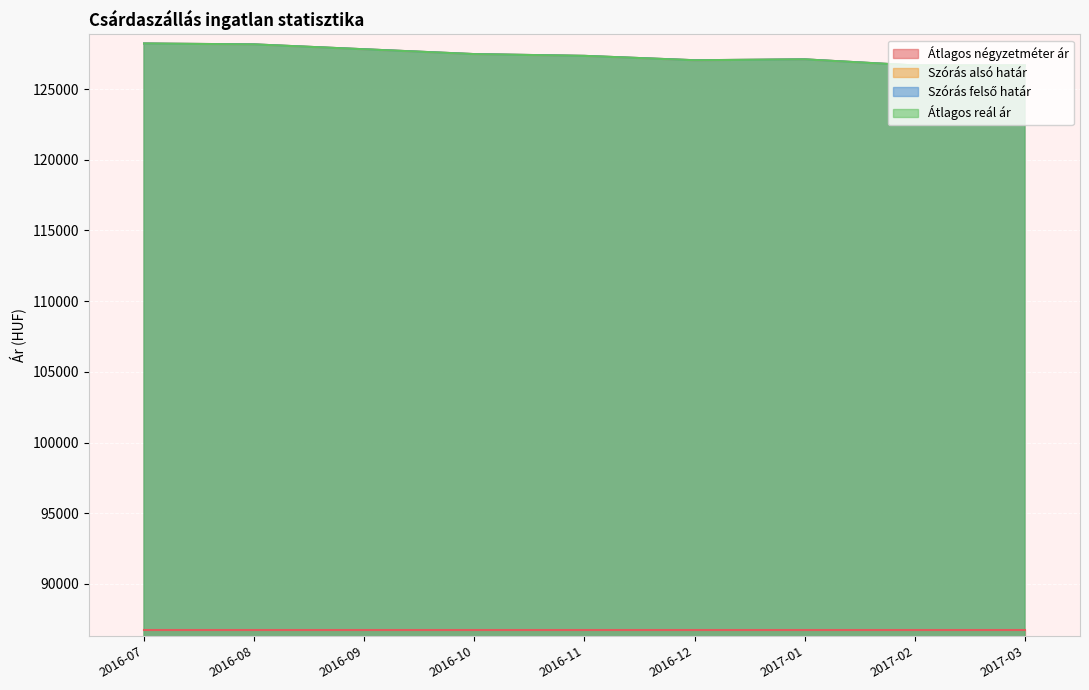

True or false: Szórás felső határ and Átlagos reál ár intersect in this chart.

False